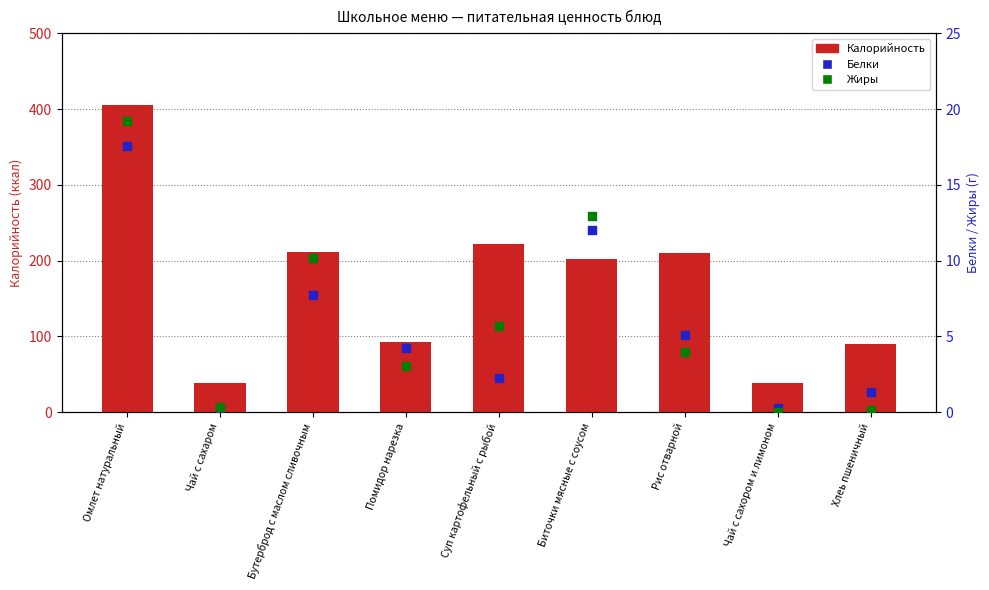

Which series contains the highest Y value?

Калорийность